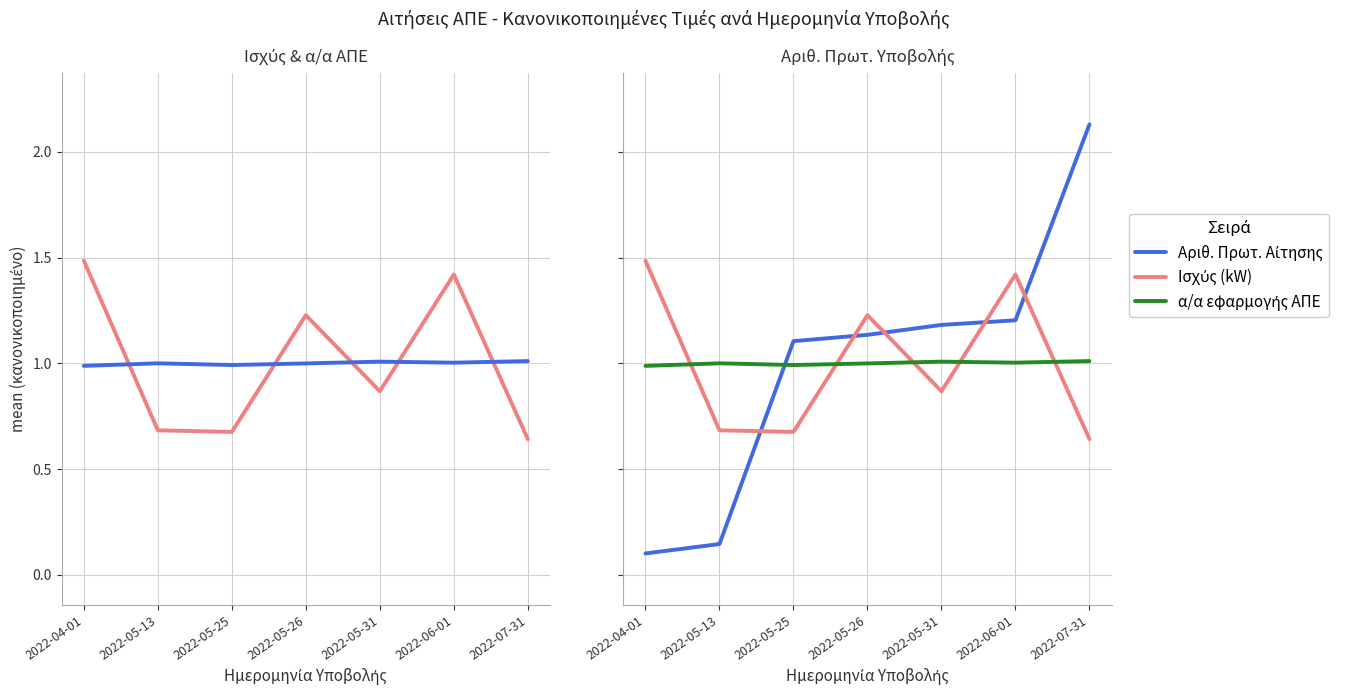

The α/α εφαρμογής ΑΠΕ series shows 0.3 at 2022-05-31. True or false?

False